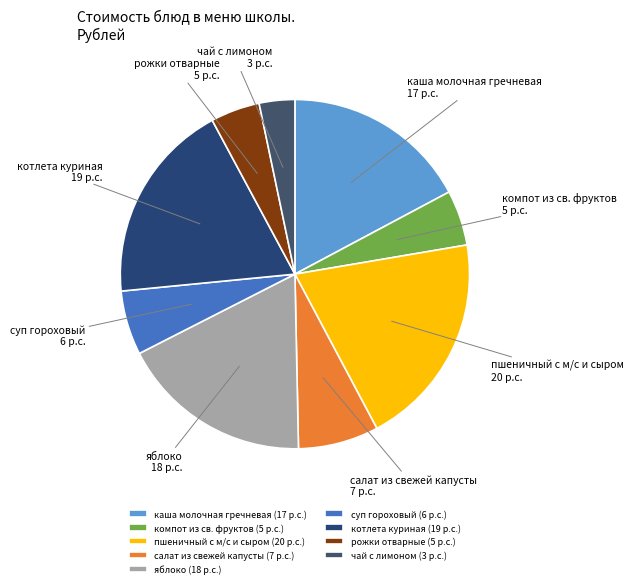

Is the sum of салат из свежей капусты and каша молочная гречневая greater than half?

No